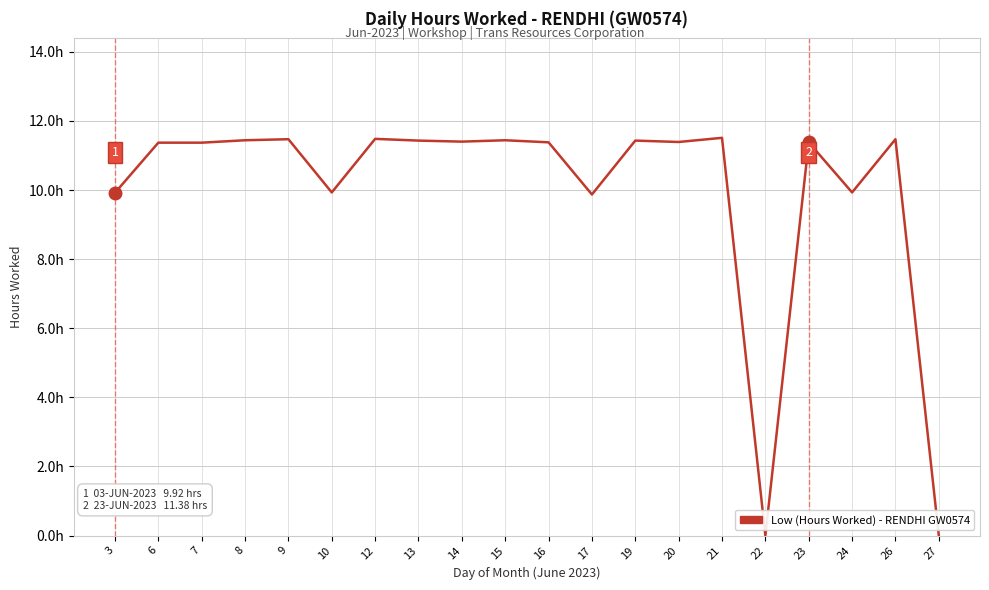

Does the chart display data point markers on the line(s)?

No